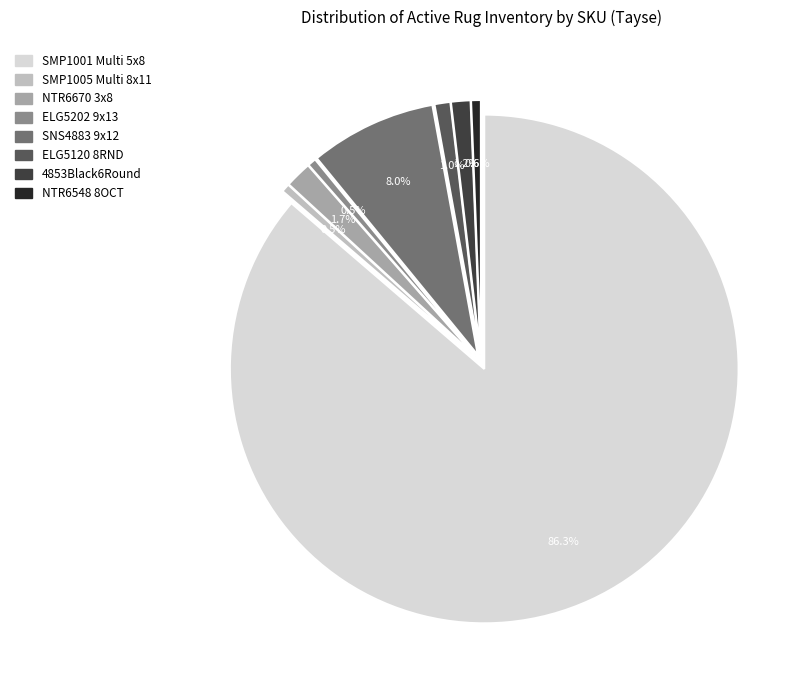

Approximately how many times larger is the value at SMP1005 Multi 8x11 compared to 4853Black6Round?

0.4